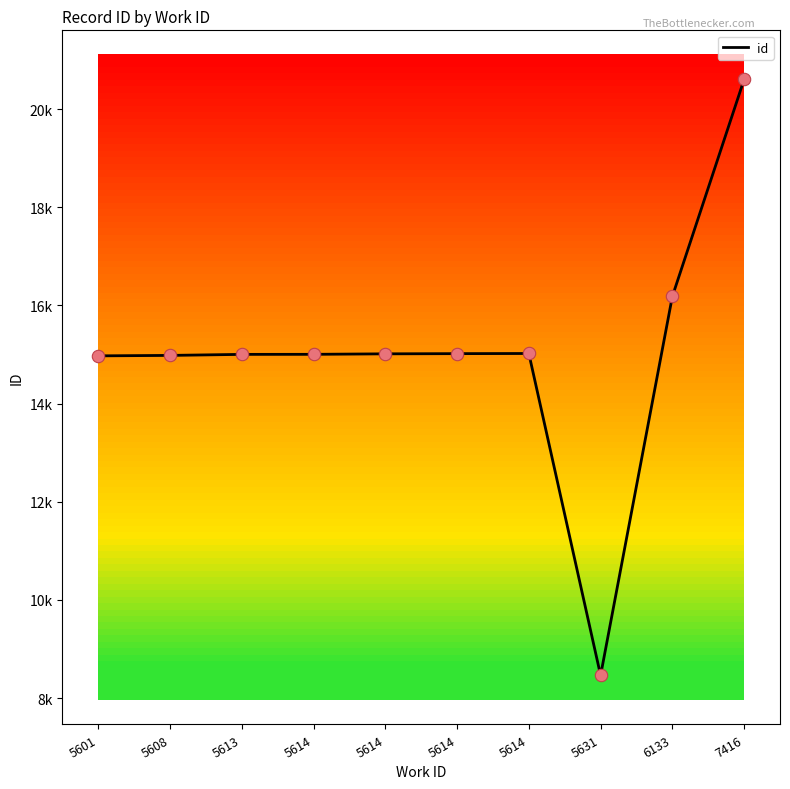

Between 5614 and 5614, which is larger?

5614